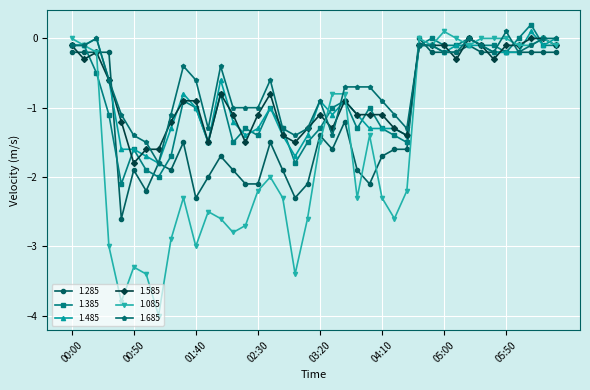

What is the value of the 1.285 point at the 1st from the left?

-0.2